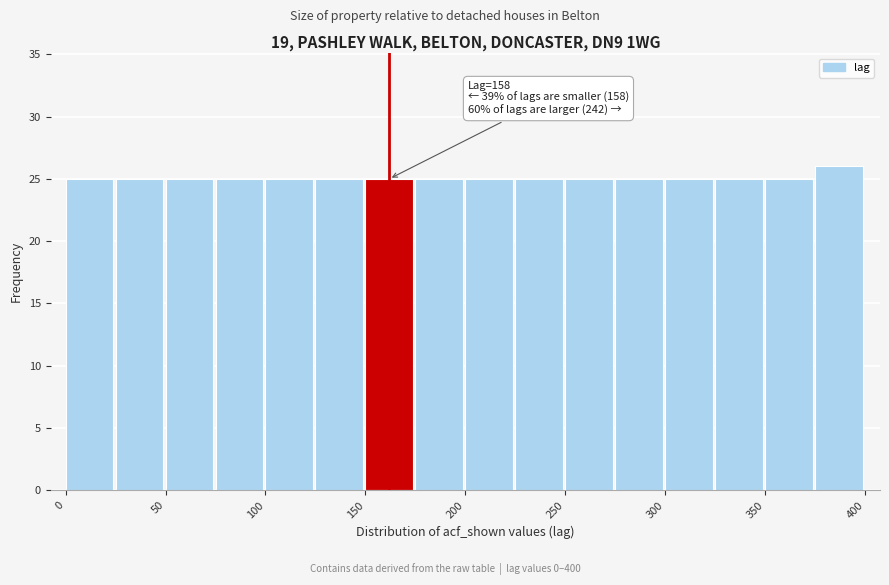

Over which range of the x-axis is the bar tallest?

375 to 400